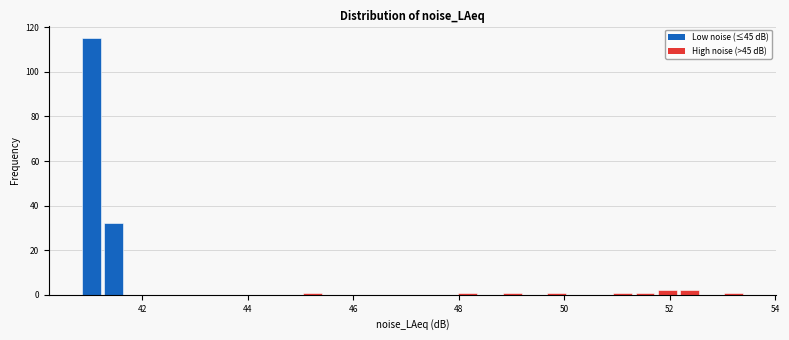

Read against the x-axis, roughly where is the centre of the tallest bar?

41.0